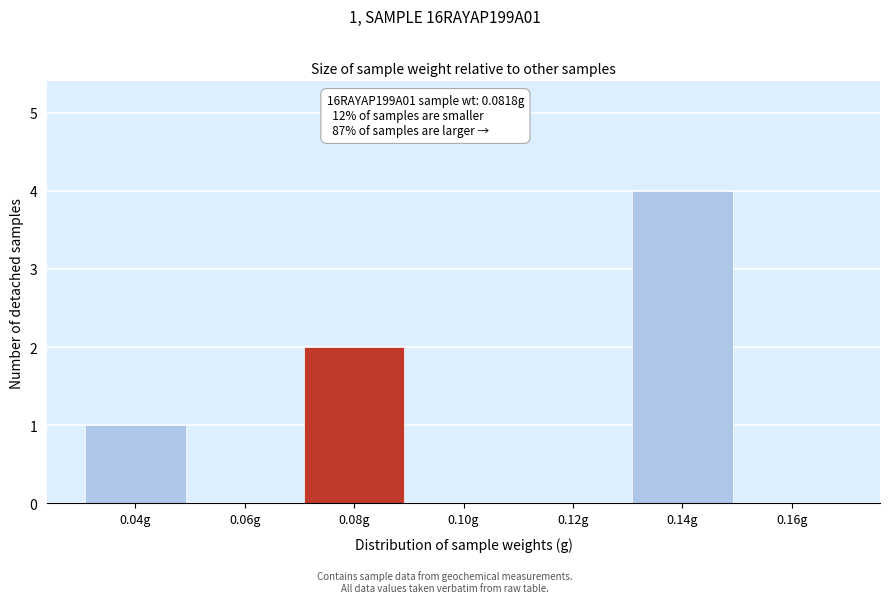

Reading right to left, extract all data points from this chart.

0.16g=0	0.14g=4	0.12g=0	0.10g=0	0.08g=2	0.06g=0	0.04g=1